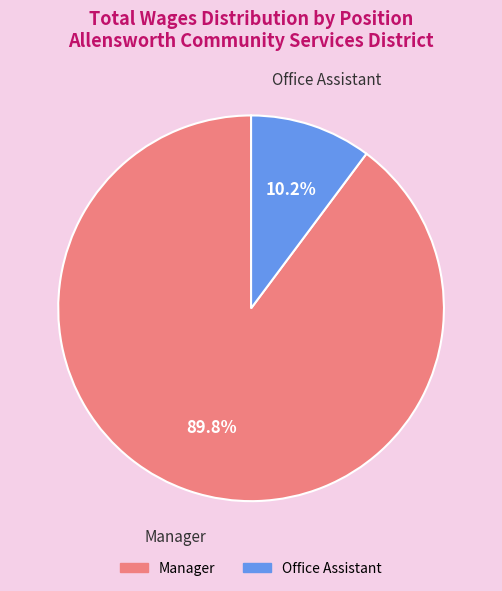

Between Office Assistant and Manager, which is larger?

Manager